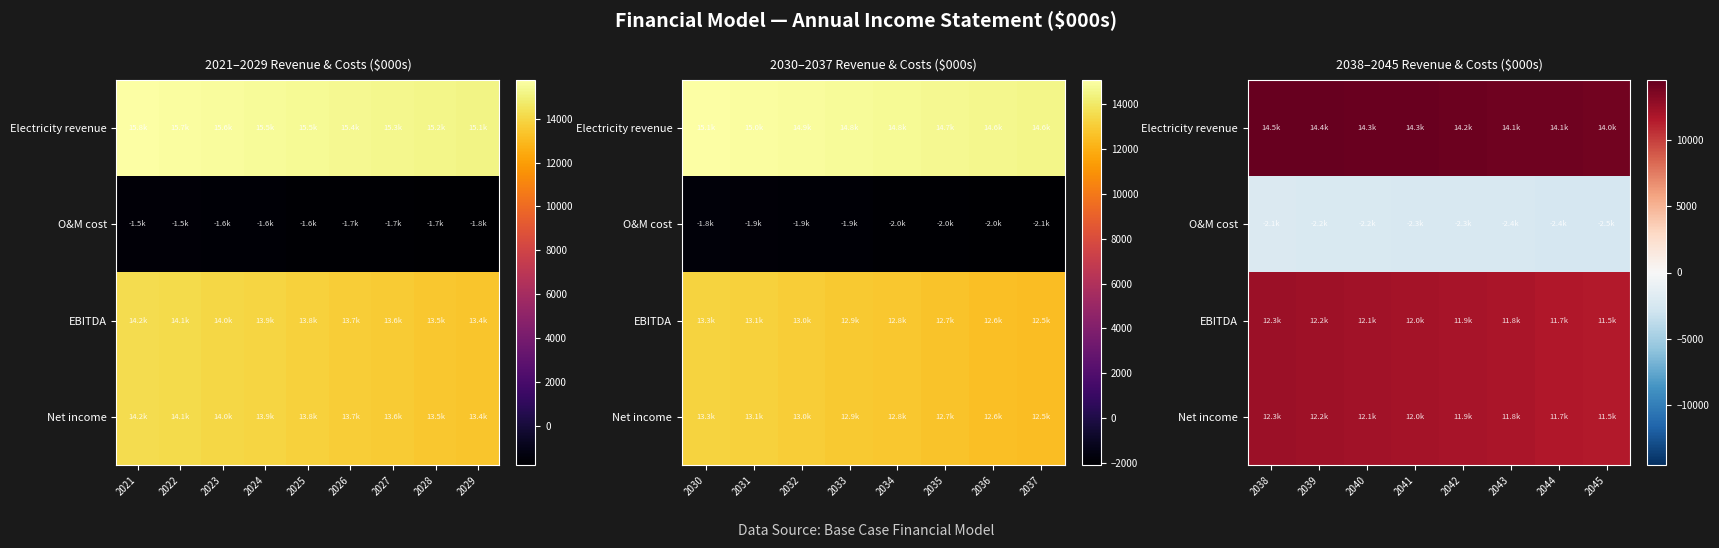

Rank the series by their maximum value, from highest to lowest.

Electricity revenue, EBITDA, Net income, O&M cost